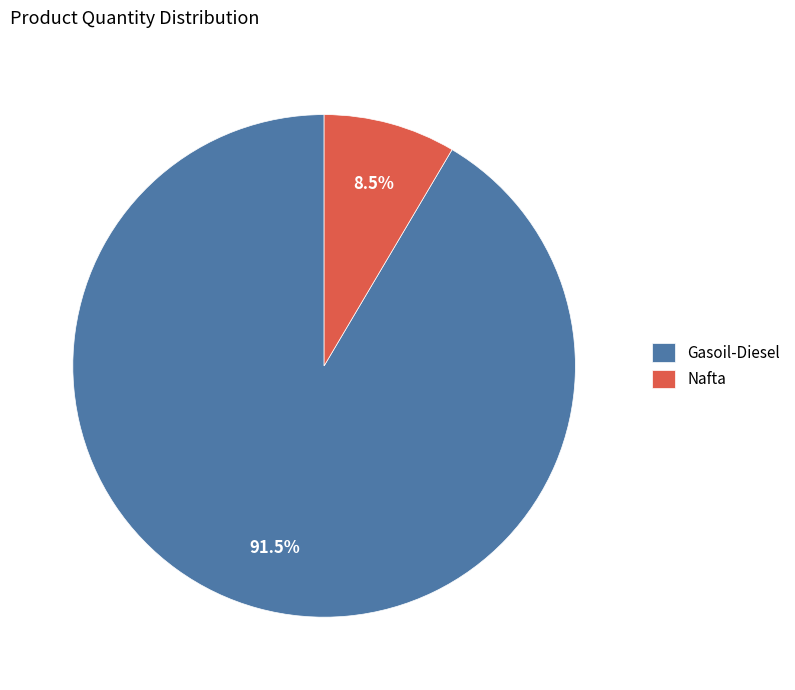

Count the number of slices in the pie.

2